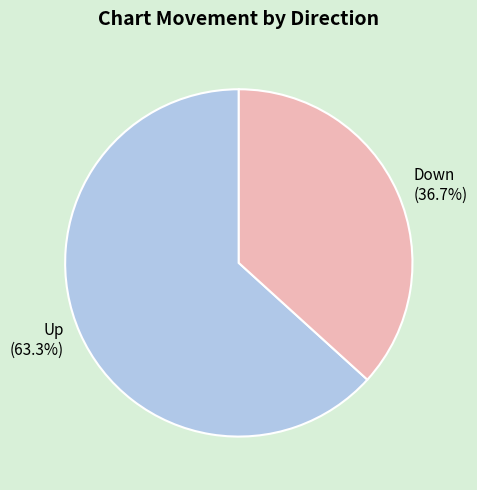

Does any single category account for the majority?

Yes